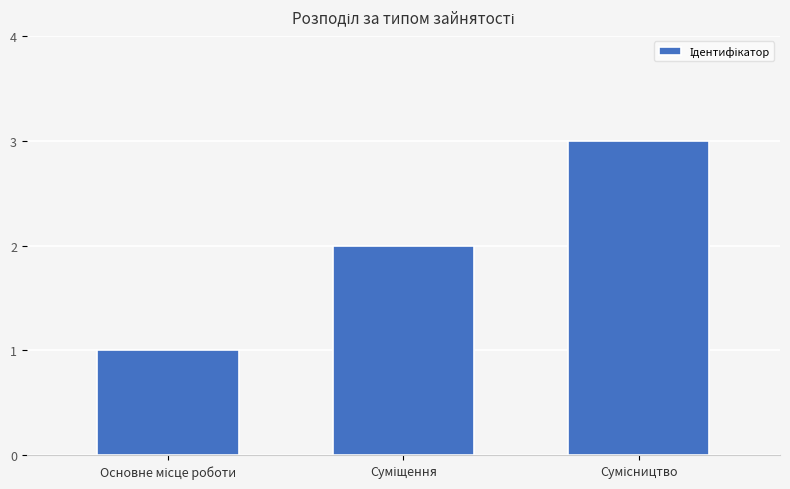

How many categories are shown in the chart?

3